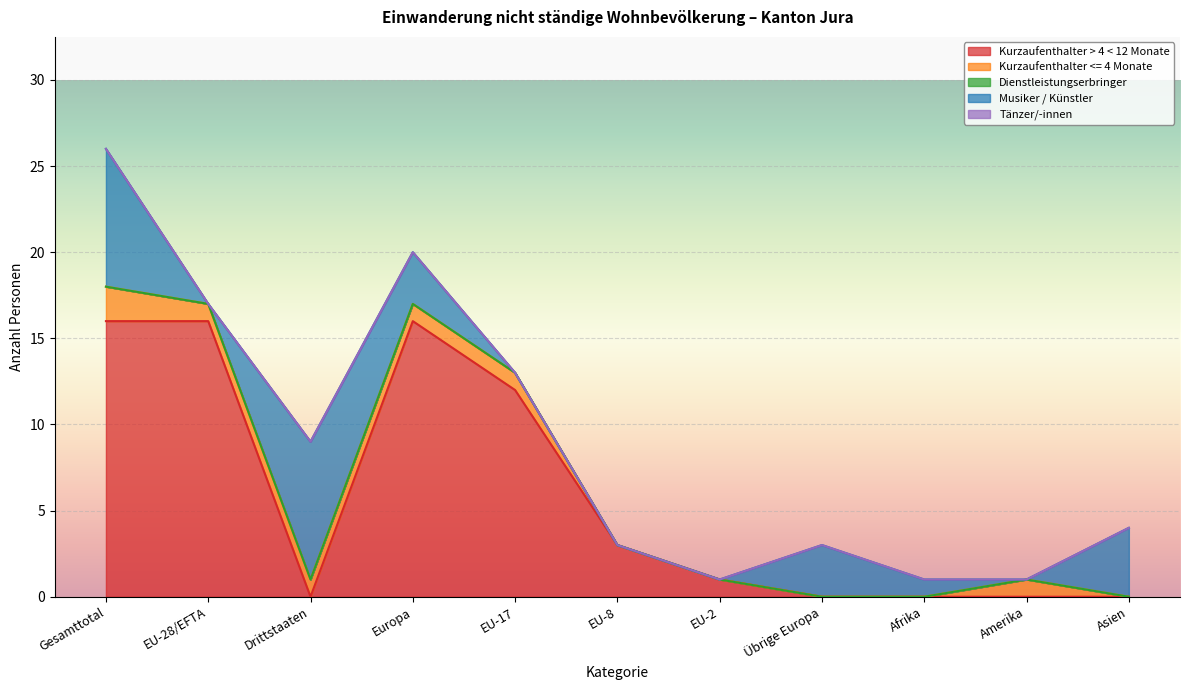

At which label does Kurzaufenthalter > 4 < 12 Monate first exceed 1?

Gesamttotal